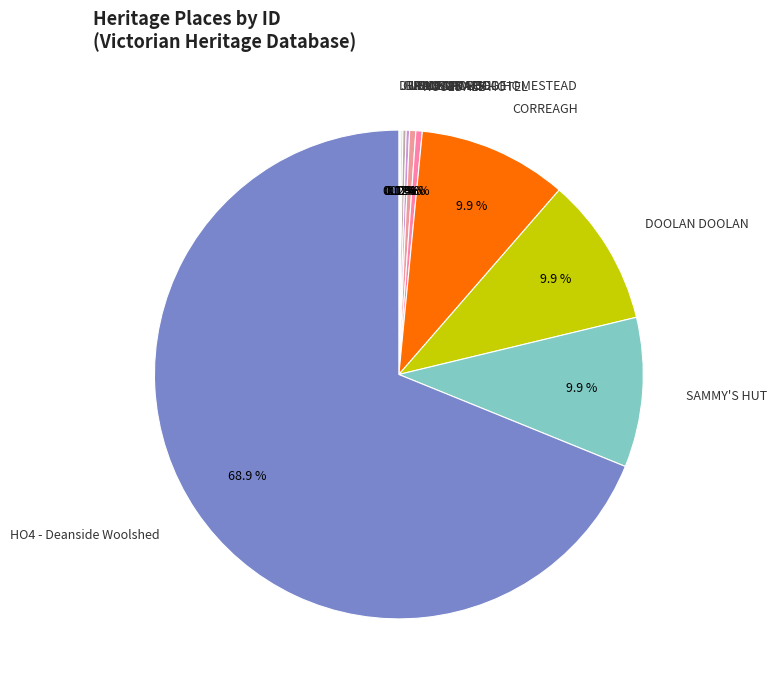

To the nearest percent, what is the difference between the largest and smallest slice percentages?

69%